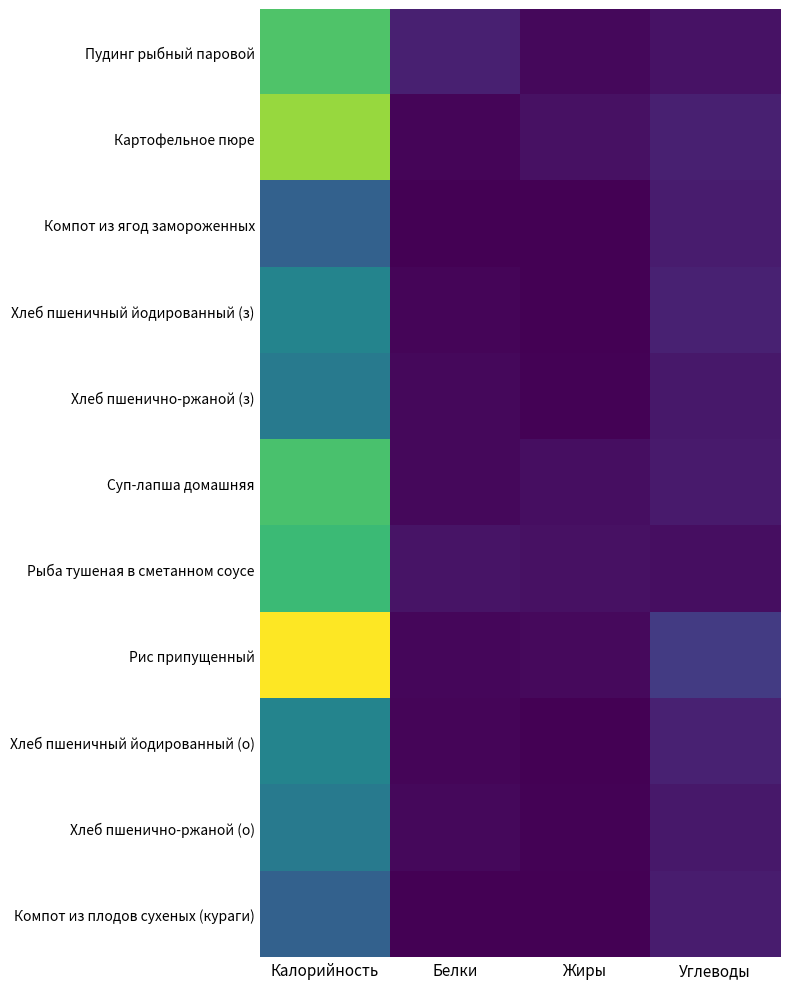

Reading right to left, extract all data points from this chart.

Пудинг рыбный паровой: Углеводы=10.3	Жиры=4.4	Белки=18.8	Калорийность=155.6
Картофельное пюре: Углеводы=18.9	Жиры=9.6	Белки=3.2	Калорийность=181.5
Компот из ягод замороженных: Углеводы=16.2	Жиры=0.1	Белки=0.0	Калорийность=67.0
Хлеб пшеничный йодированный (з): Углеводы=20.0	Жиры=0.4	Белки=3.2	Калорийность=97.2
Хлеб пшенично-ржаной (з): Углеводы=14.0	Жиры=1.1	Белки=4.5	Калорийность=87.5
Суп-лапша домашняя: Углеводы=15.2	Жиры=8.2	Белки=4.3	Калорийность=153.0
Рыба тушеная в сметанном соусе: Углеводы=7.8	Жиры=9.6	Белки=11.0	Калорийность=146.6
Рис припущенный: Углеводы=37.7	Жиры=5.4	Белки=3.7	Калорийность=215.0
Хлеб пшеничный йодированный (о): Углеводы=20.0	Жиры=0.4	Белки=3.2	Калорийность=97.2
Хлеб пшенично-ржаной (о): Углеводы=14.0	Жиры=1.1	Белки=4.5	Калорийность=87.5
Компот из плодов сухеных (кураги): Углеводы=16.2	Жиры=0.1	Белки=0.0	Калорийность=67.0